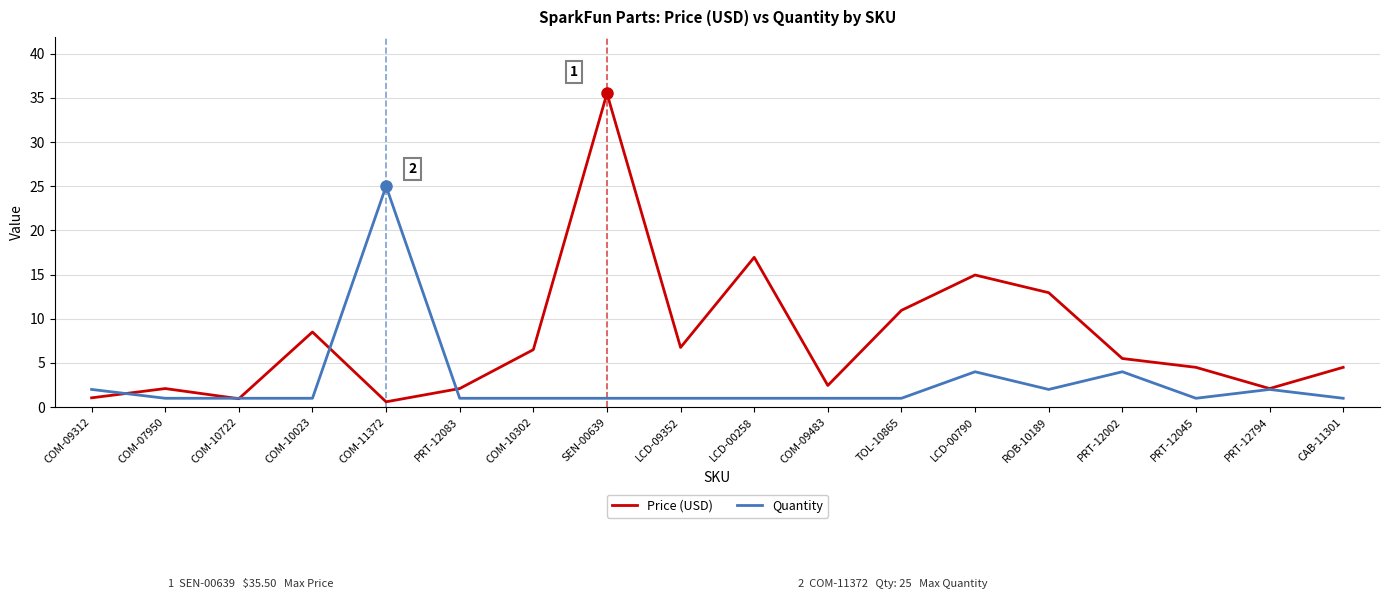

The value of Price (USD) at PRT-12002 is 5.5. True or false?

True